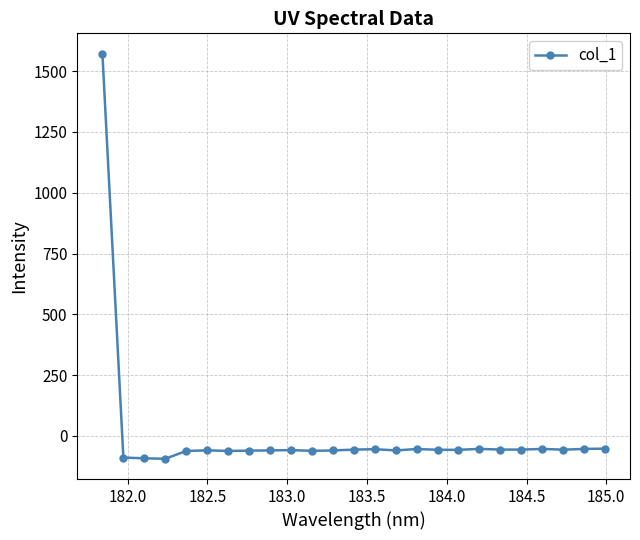

True or false: there are more than 2 points higher than both neighbors.

True